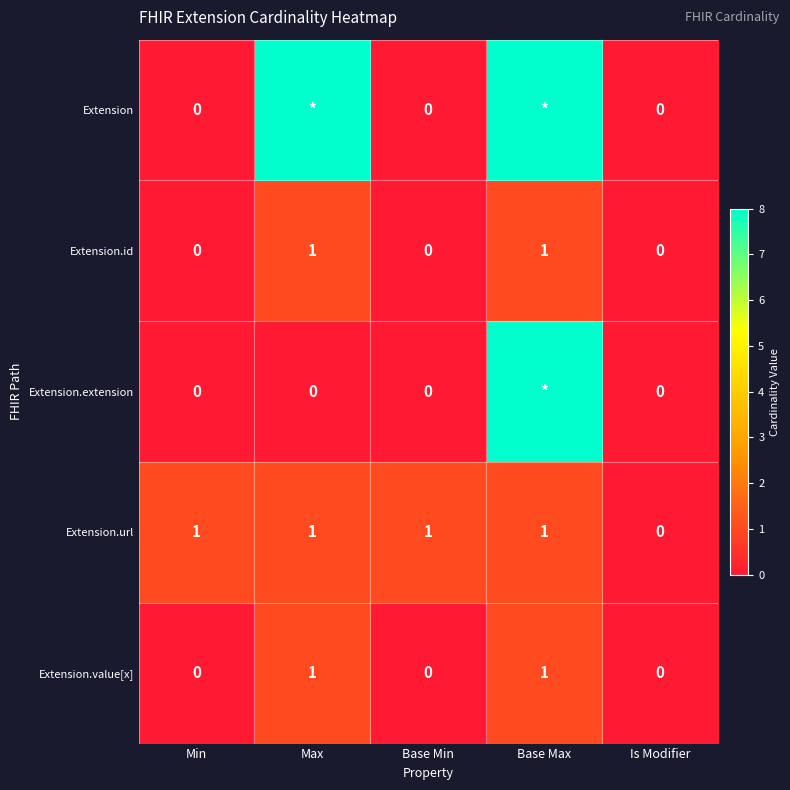

What is the maximum value shown in the chart?

8